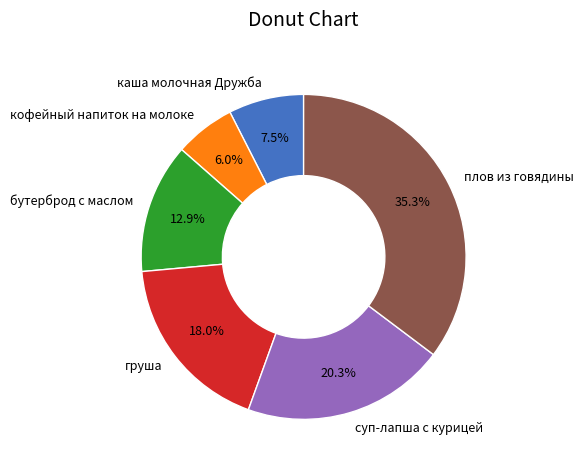

Which category has the biggest portion of the pie?

плов из говядины